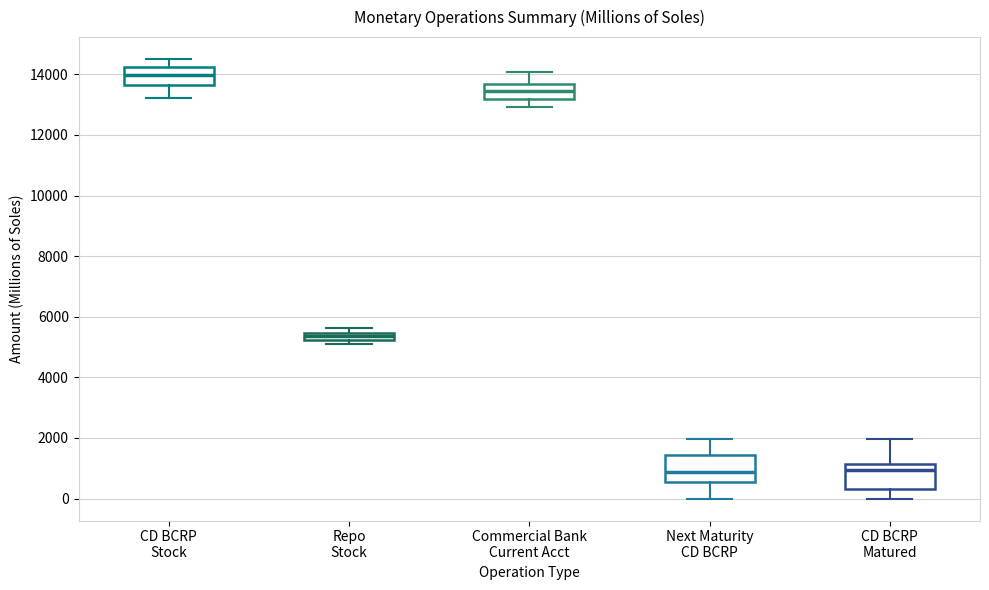

Where does the lower whisker of the box for CD BCRP Stock end on the y-axis? The values are not printed on the chart, so give them approximately, as read against the axis.

13200